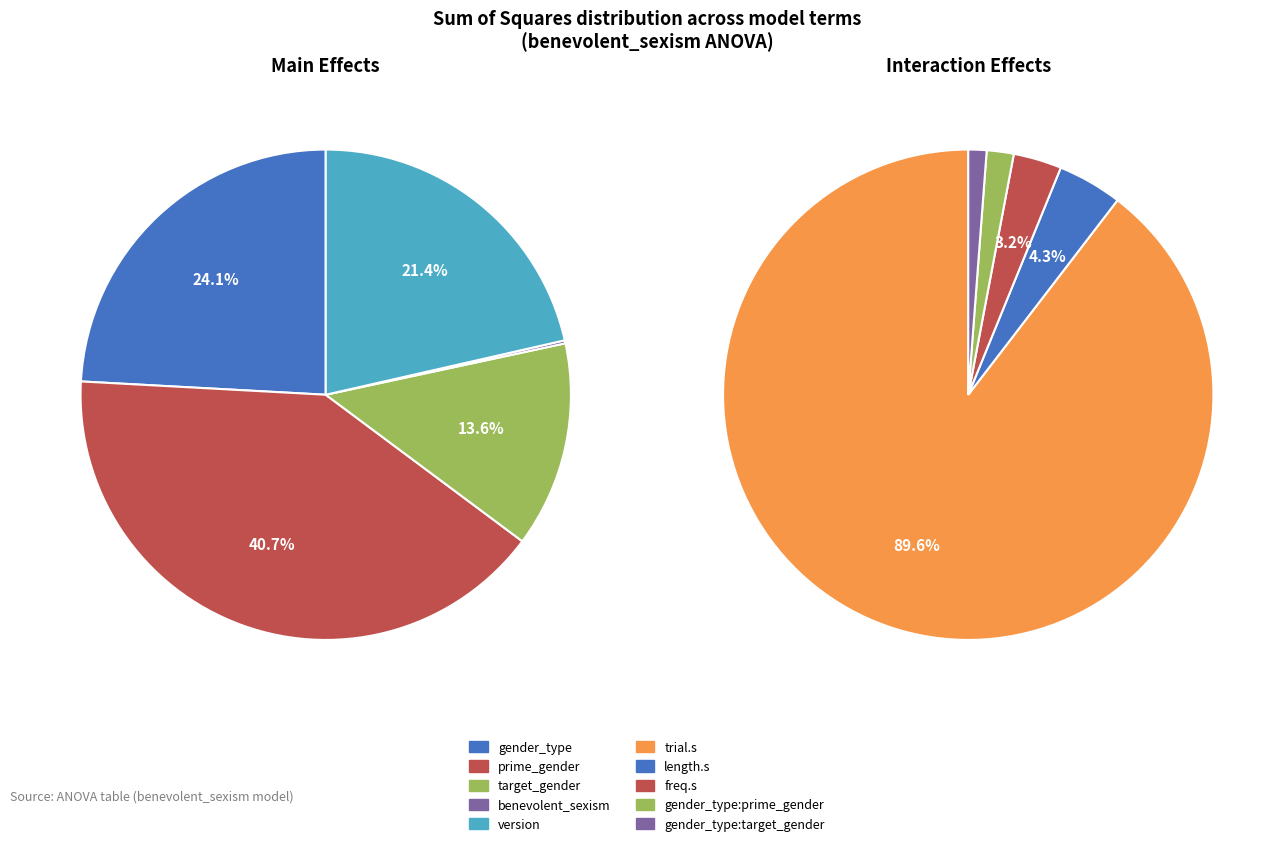

Rank the categories by value from lowest to highest.

benevolent_sexism, gender_type:target_gender, target_gender, gender_type:prime_gender, version, gender_type, freq.s, length.s, prime_gender, trial.s